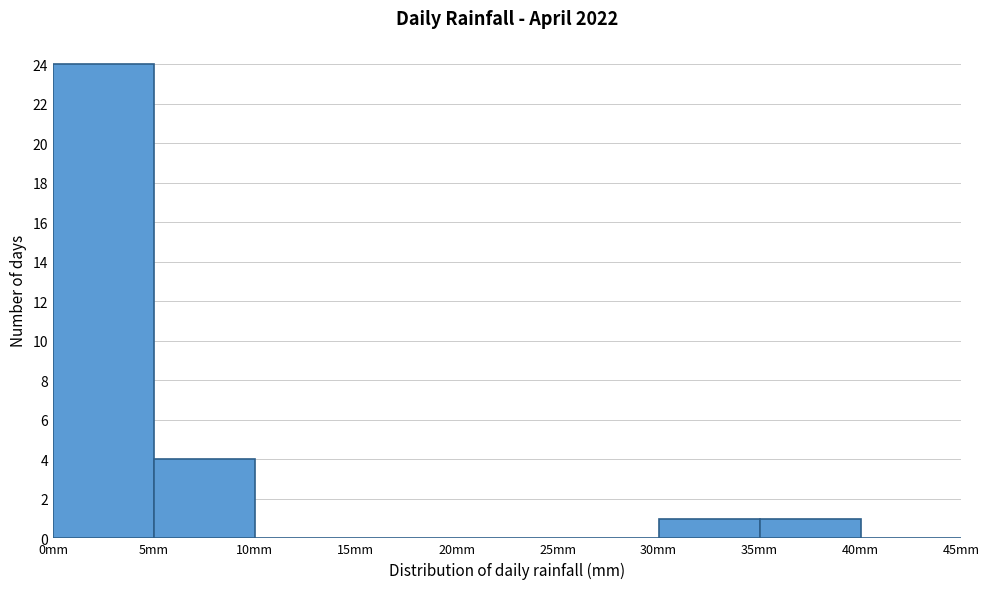

Over which range of the x-axis is the bar tallest?

0 to 5